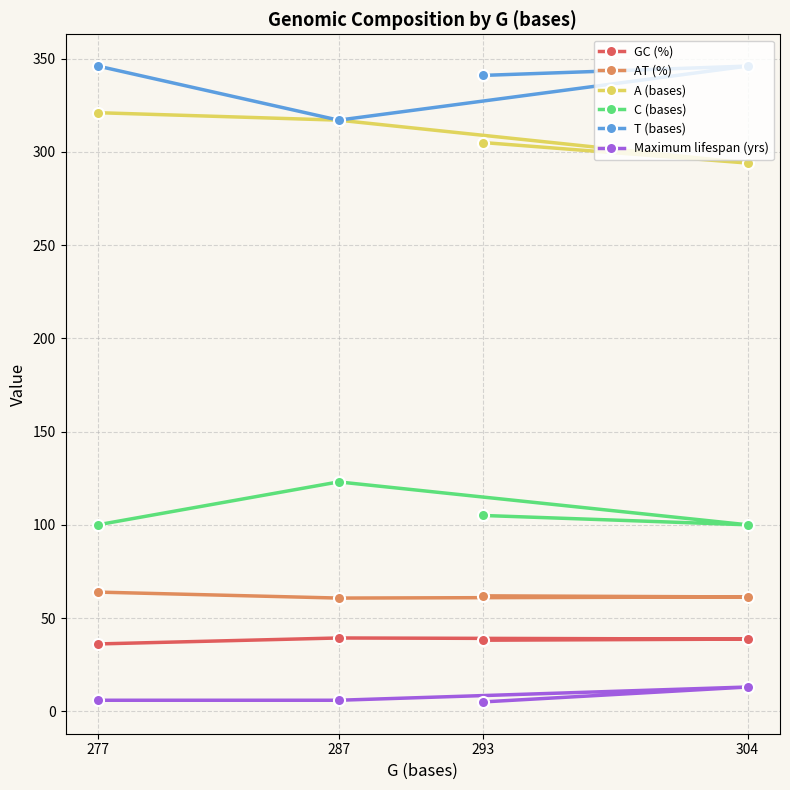

True or false: GC (%) and Maximum lifespan (yrs) intersect in this chart.

False